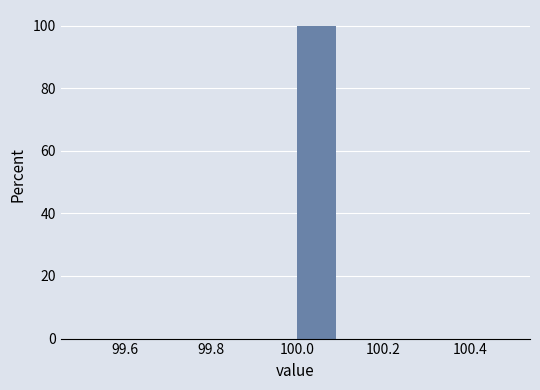

What is the height of the bar covering 100.0 to 100.1 on the x-axis? The values are not printed on the chart, so give them approximately, as read against the axis.

100